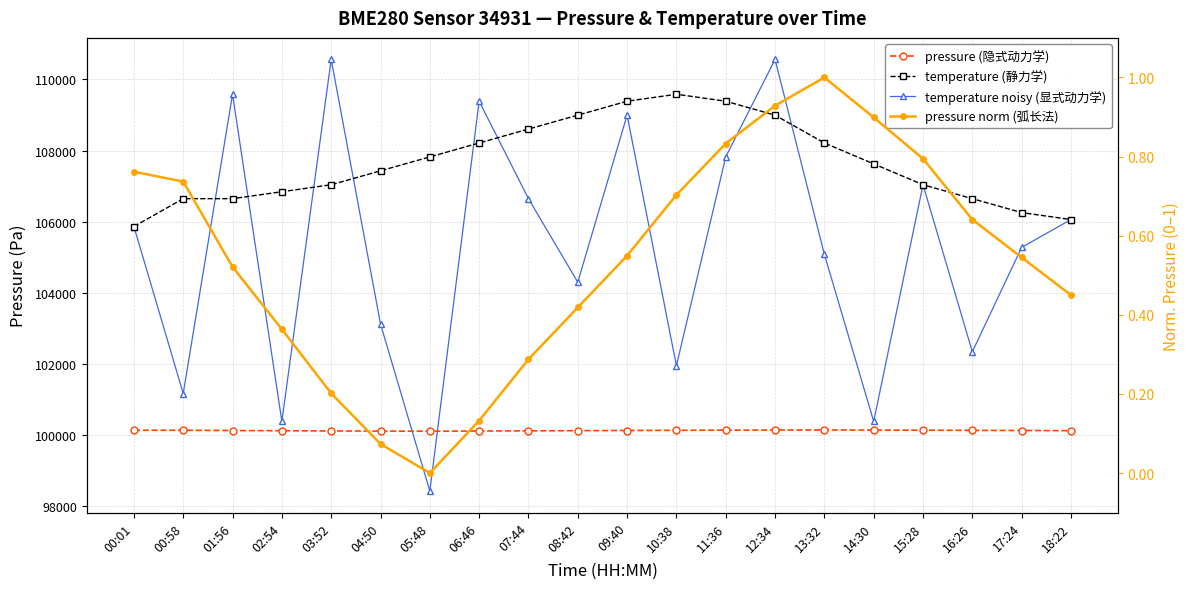

What is the average value of the temperature noisy (显式动力学) series?

105246.2